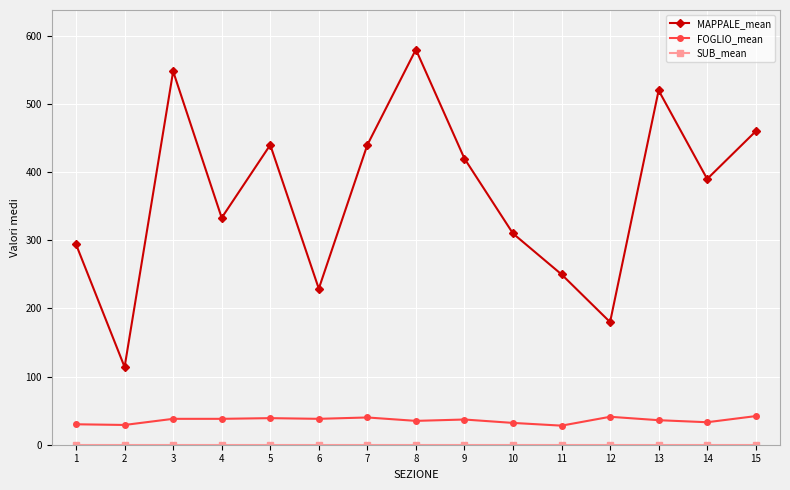

The MAPPALE_mean series shows 468 at 1. True or false?

False